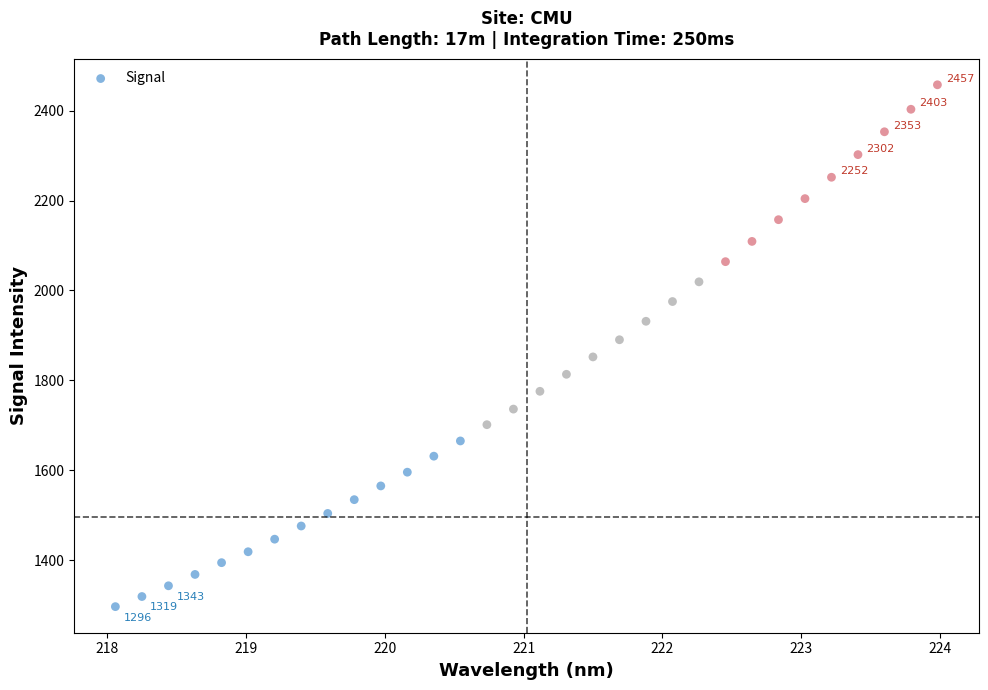

What is the range of Y values (max minus min)?

1161.1